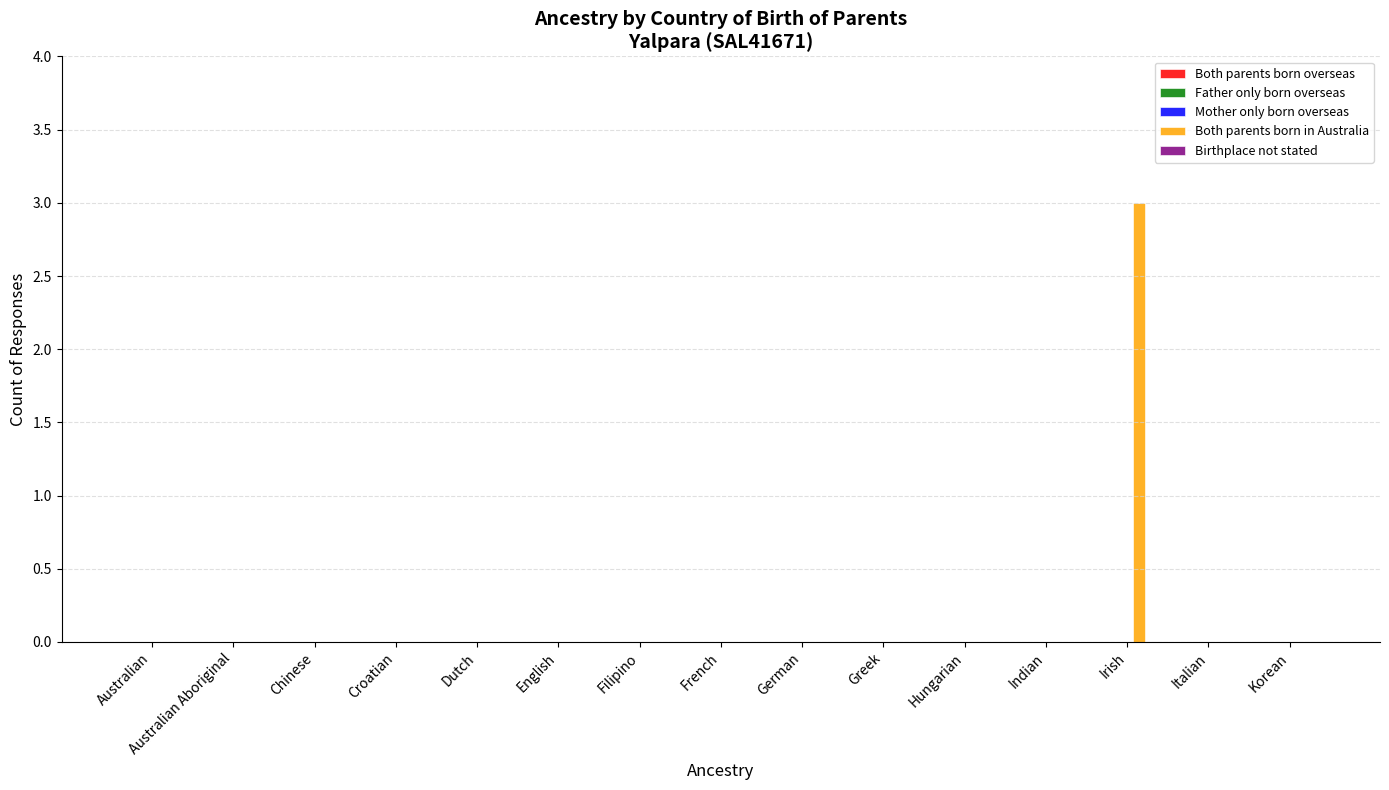

The chart shows a value of 0 at French. True or false?

True